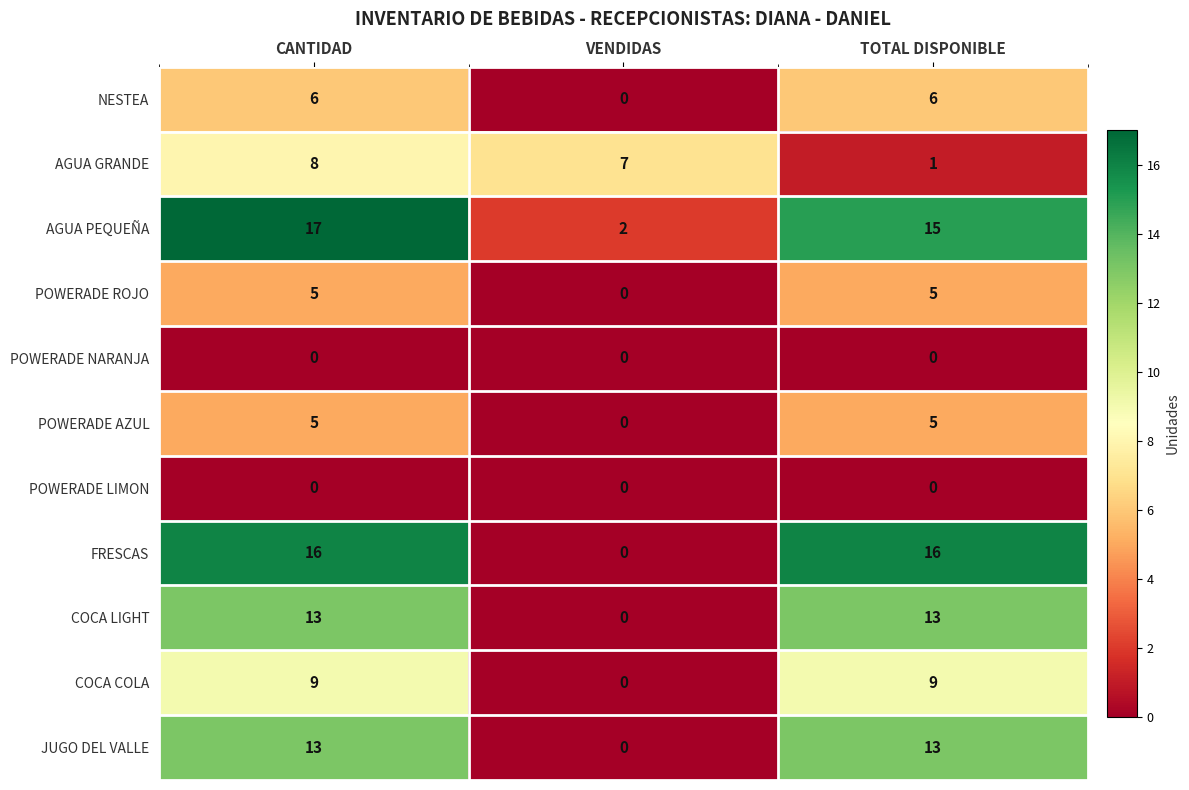

The value of JUGO DEL VALLE at TOTAL DISPONIBLE is 9. True or false?

False